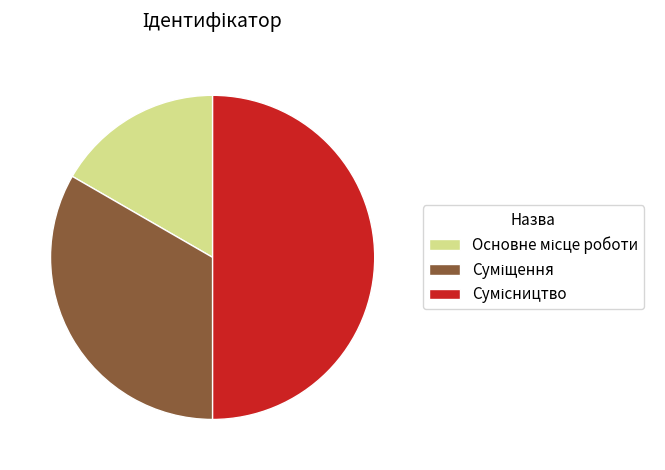

Which slice is the smallest?

Основне місце роботи